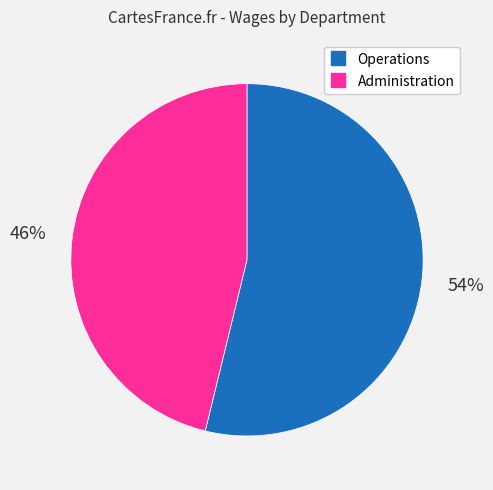

Does Administration represent more than half of the total?

No